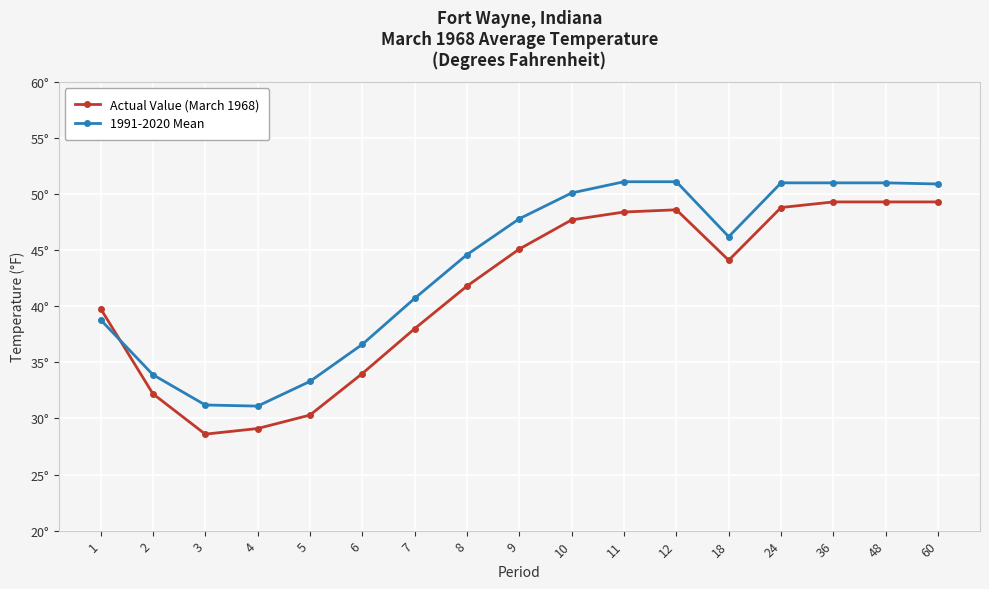

What are all the series names shown in the legend?

Actual Value (March 1968), 1991-2020 Mean